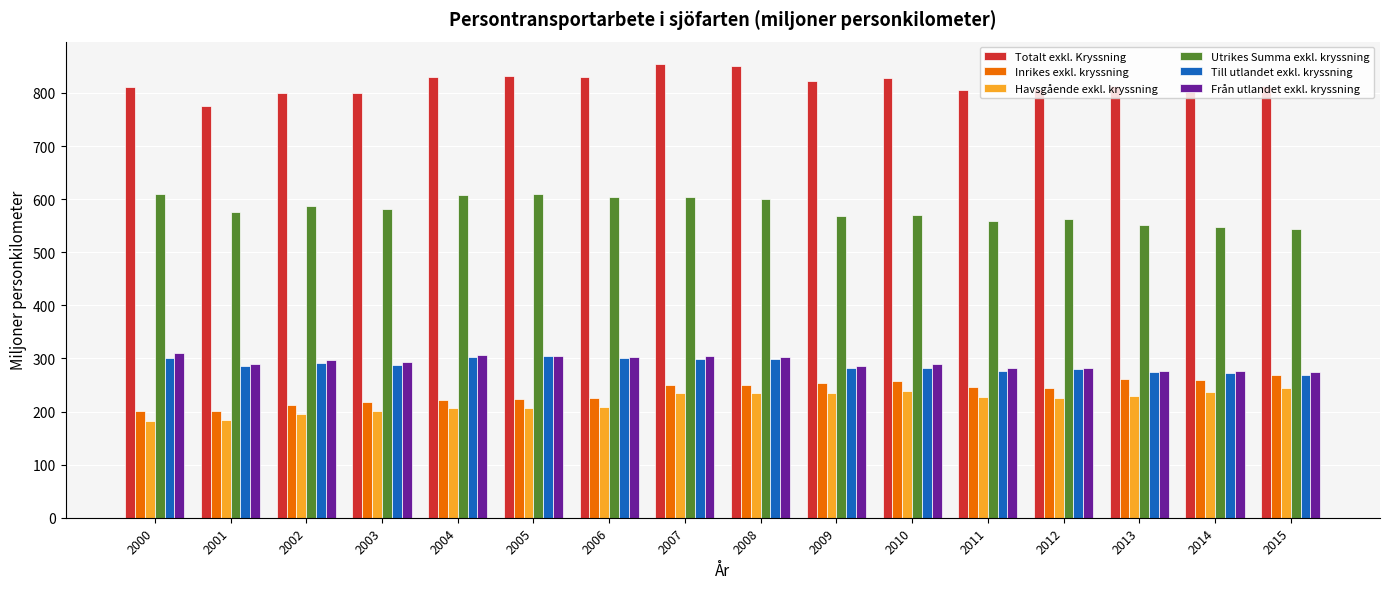

Is the value of Totalt exkl. Kryssning at 2002 greater than the value of Inrikes exkl. kryssning at 2006?

Yes